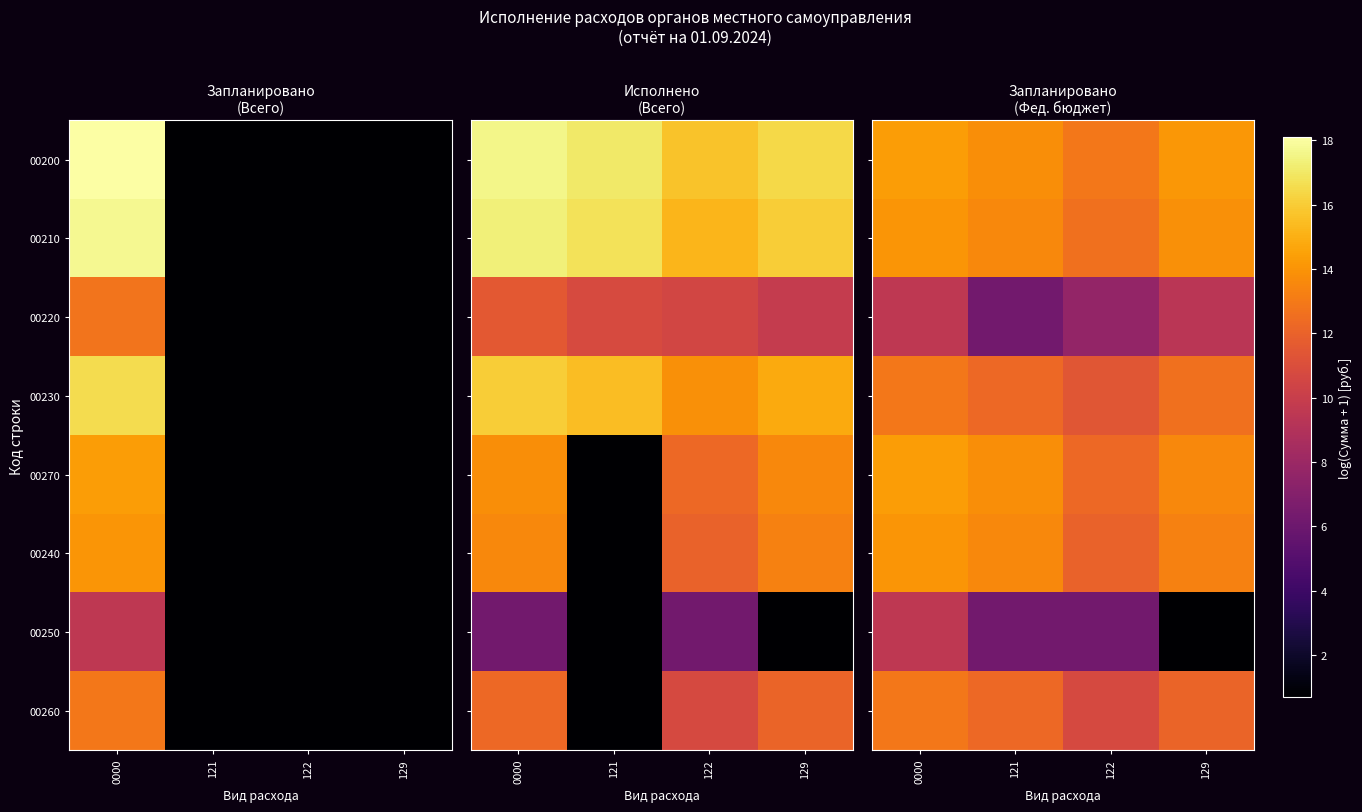

At which label is 00250 closest to 5?

121